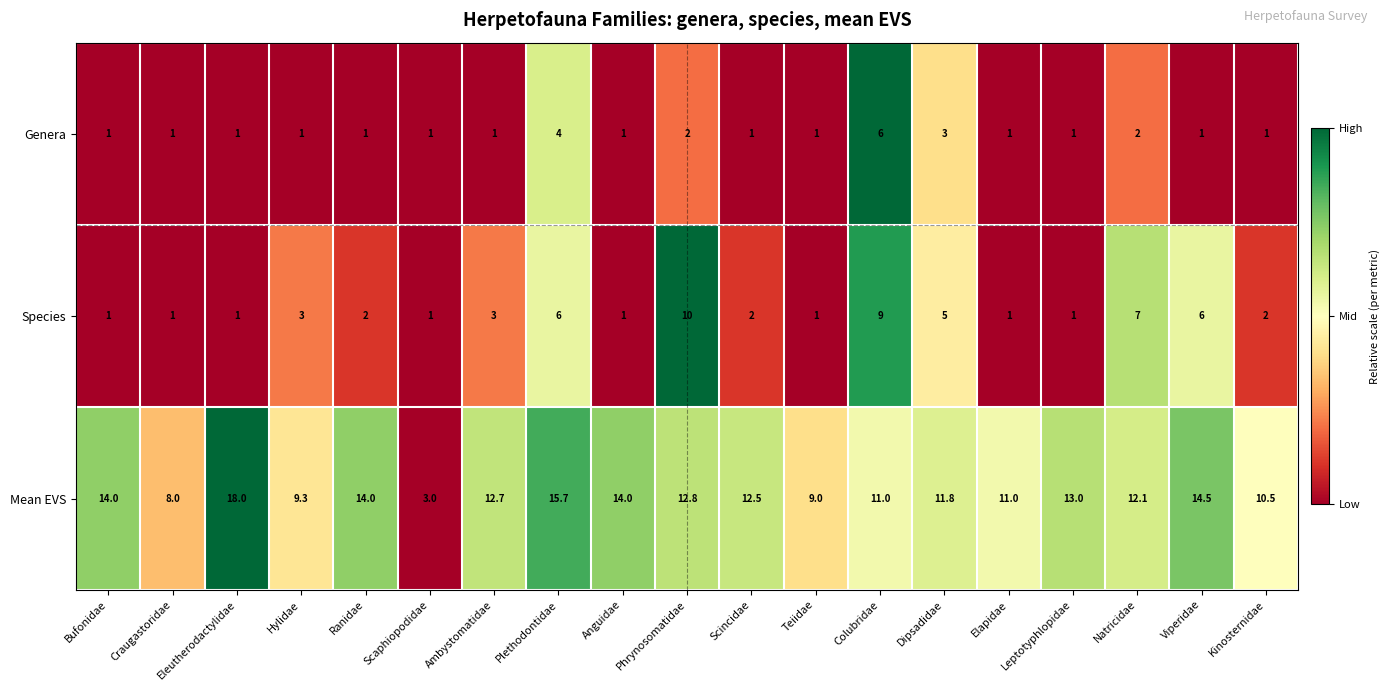

At Ambystomatidae, list the series in order from largest to smallest.

Mean EVS, Species, Genera